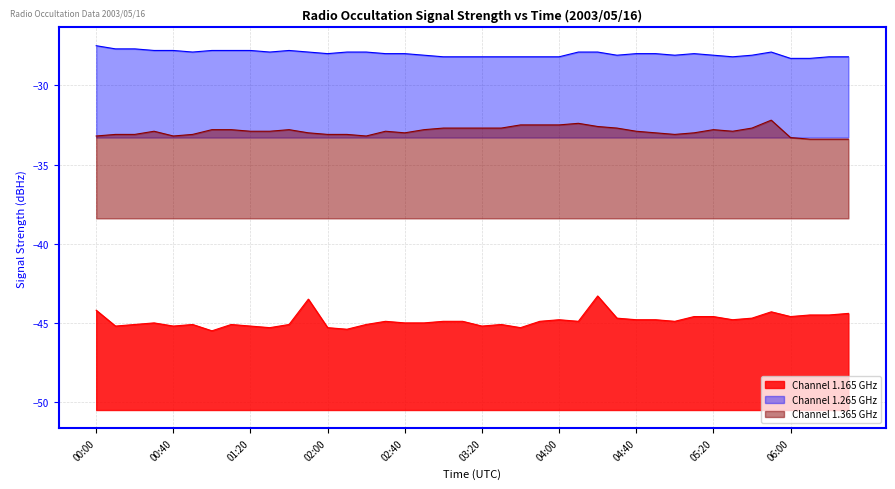

True or false: 1.165 and 1.265 intersect in this chart.

False